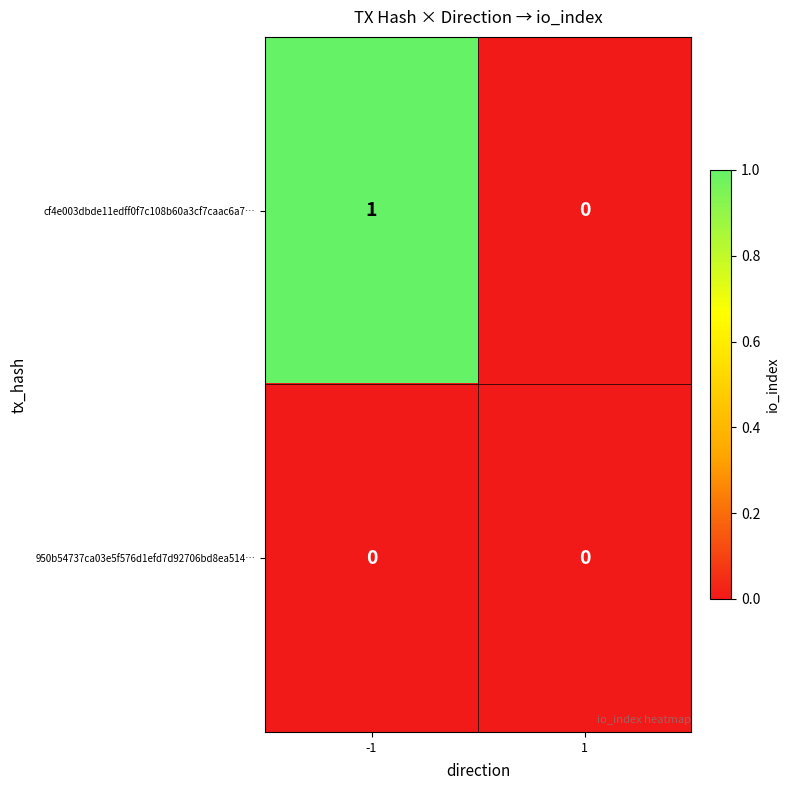

List the labels in order of cf4e003dbde11edff0f7c108b60a3cf7caac6a7… value, smallest first.

1, -1